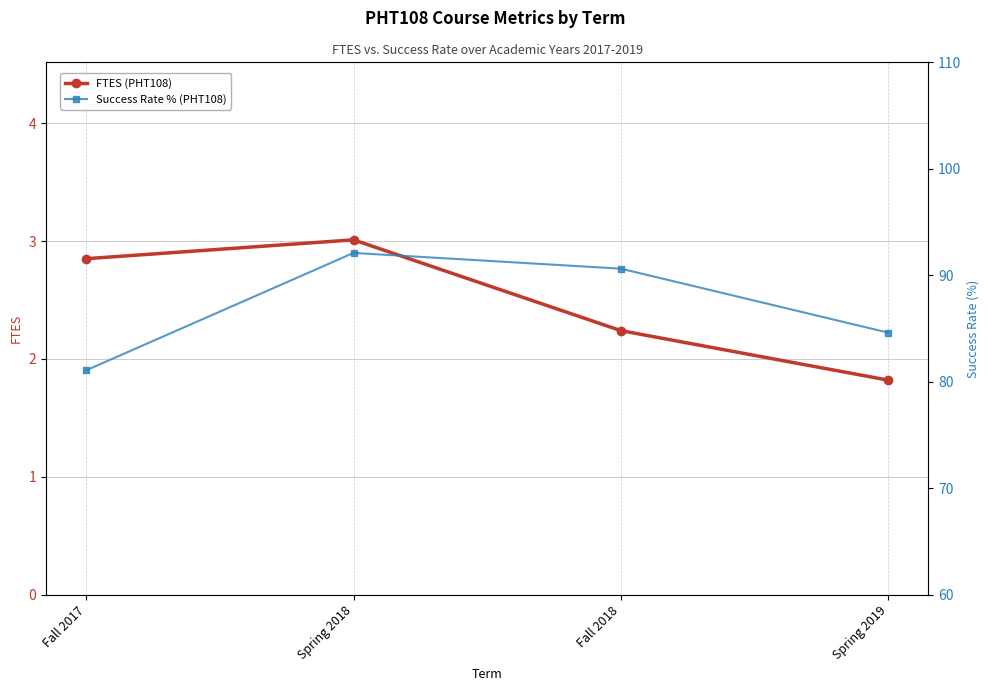

Reading left to right, transcribe all the data shown in this chart.

FTES (PHT108): Fall 2017=2.9	Spring 2018=3.0	Fall 2018=2.2	Spring 2019=1.8
Success Rate % (PHT108): Fall 2017=81.1	Spring 2018=92.1	Fall 2018=90.6	Spring 2019=84.6